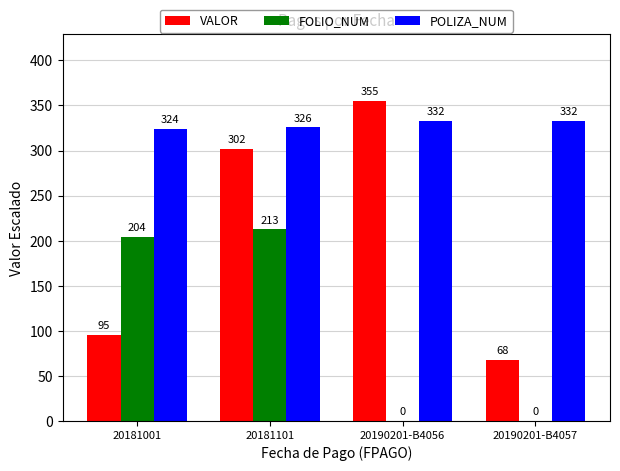

Where is VALOR nearest to the value 211?

20181101